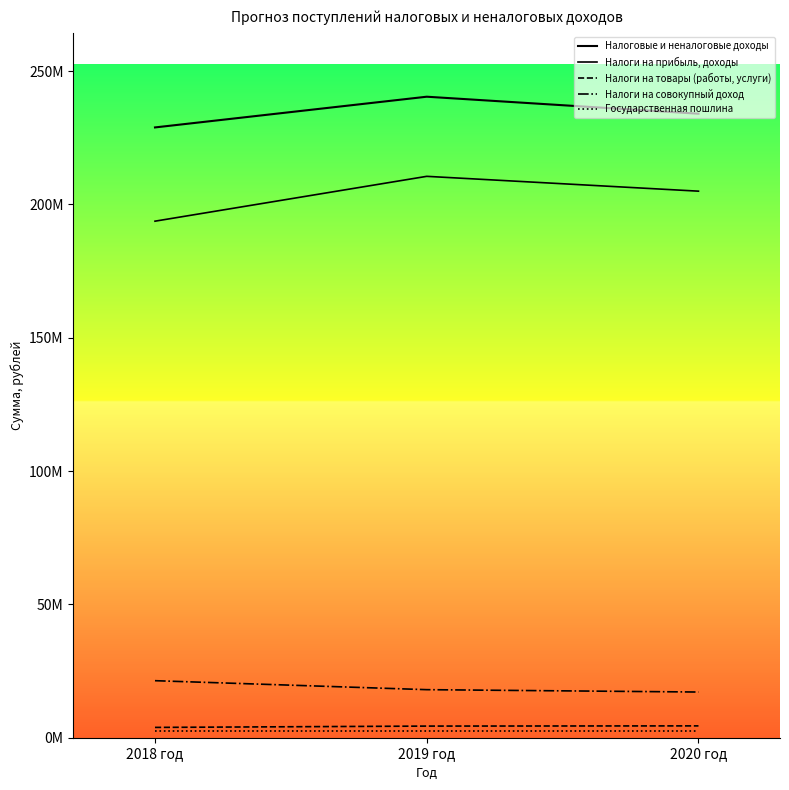

What is the value of the Налоговые и неналоговые доходы point at the 1st from the left?

228887759.1